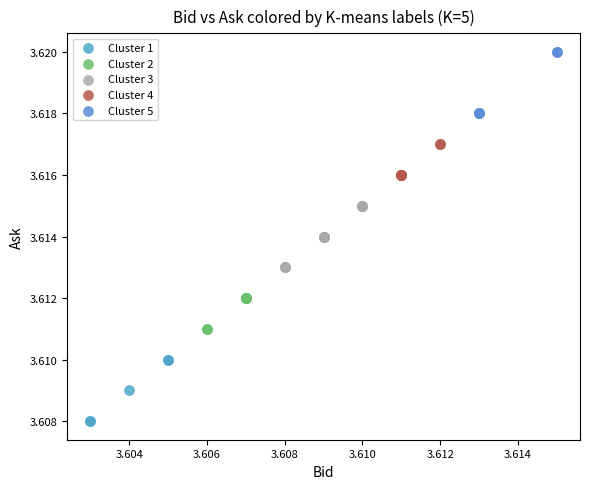

Which series contains the highest Y value?

Cluster 5